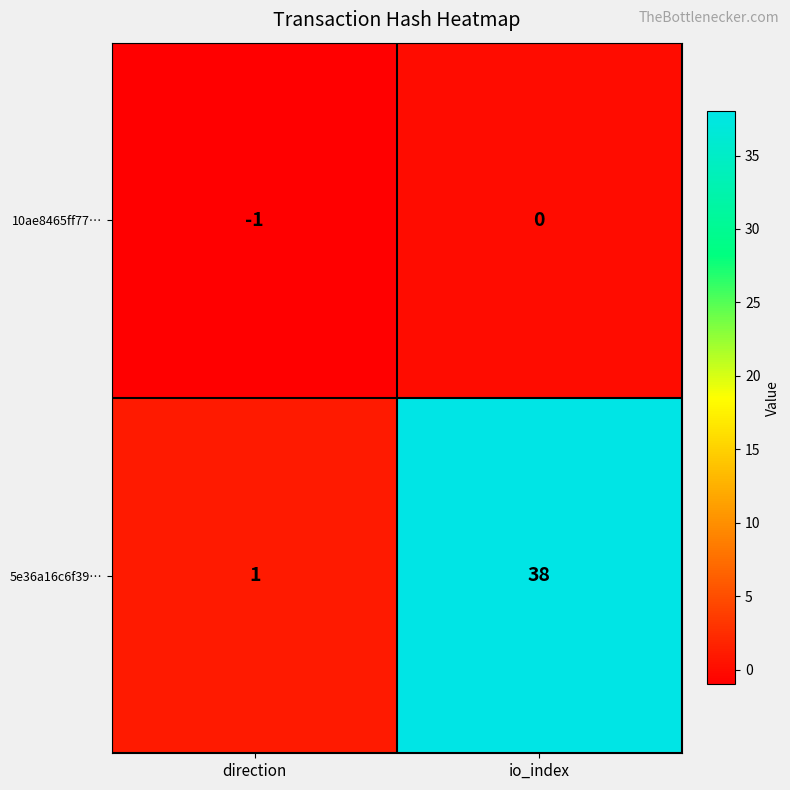

What is the maximum value shown in the chart?

38